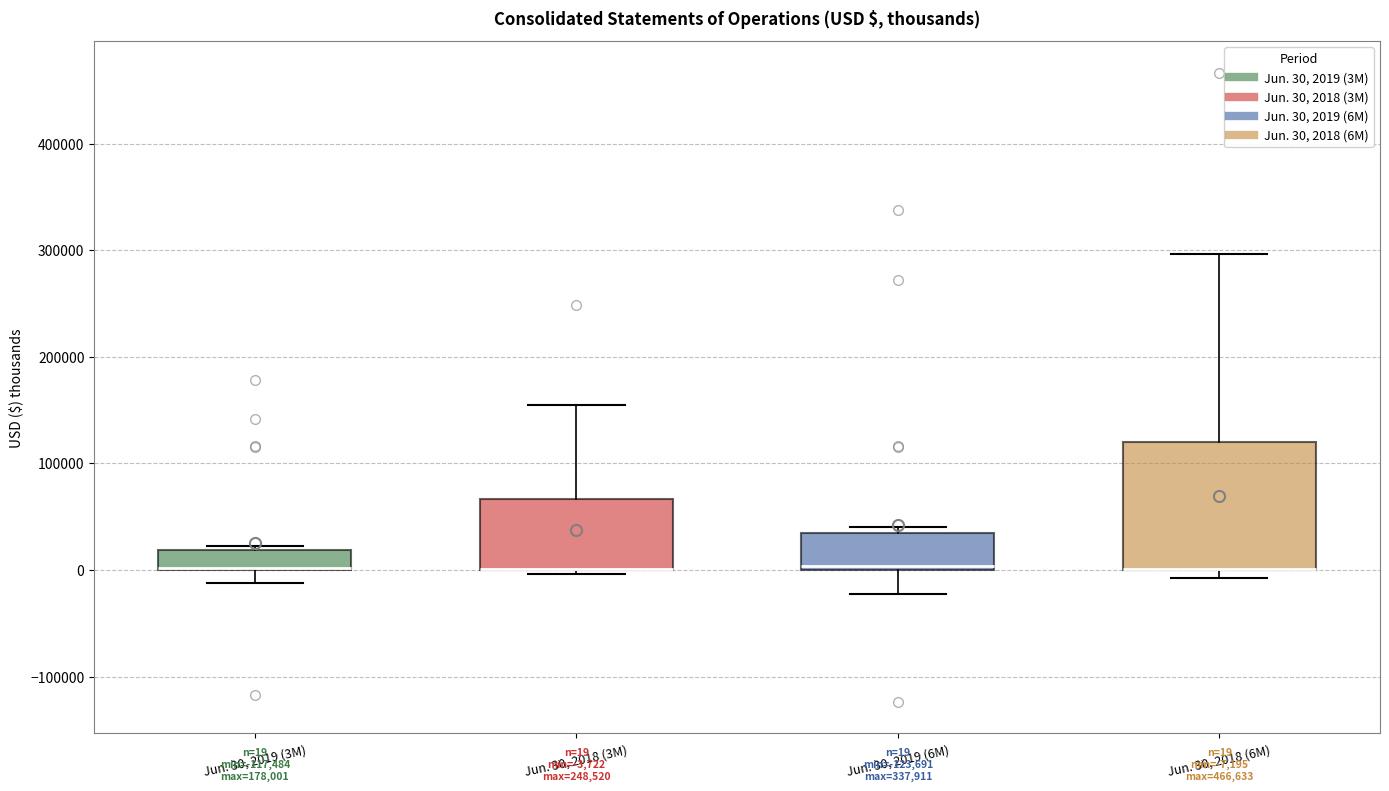

Which box is the tallest, from its lower edge to its upper edge?

Jun. 30, 2018 (6M)